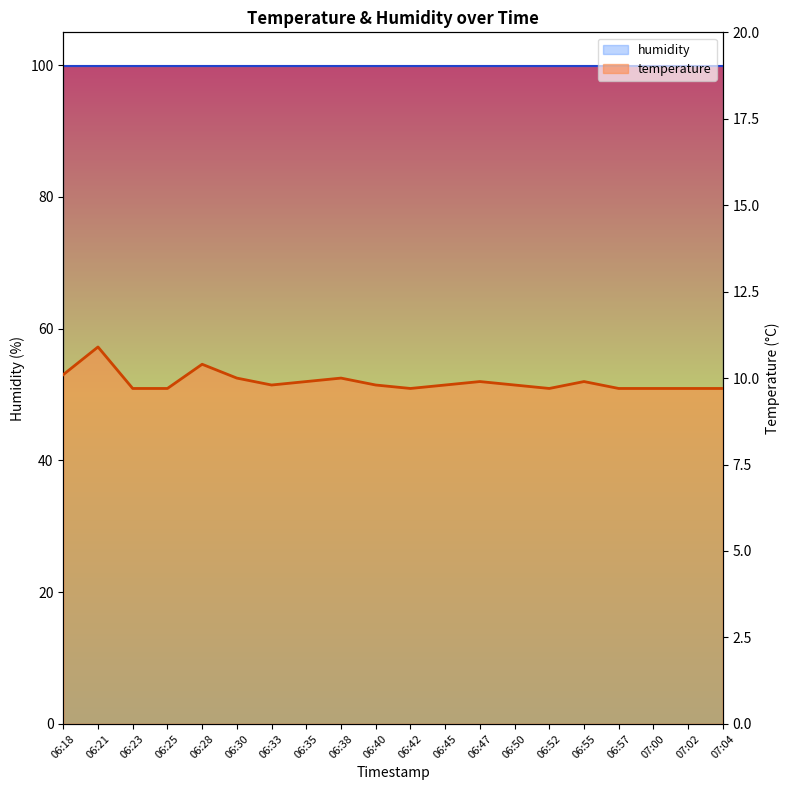

True or false: temperature line and humidity line cross at least once.

False